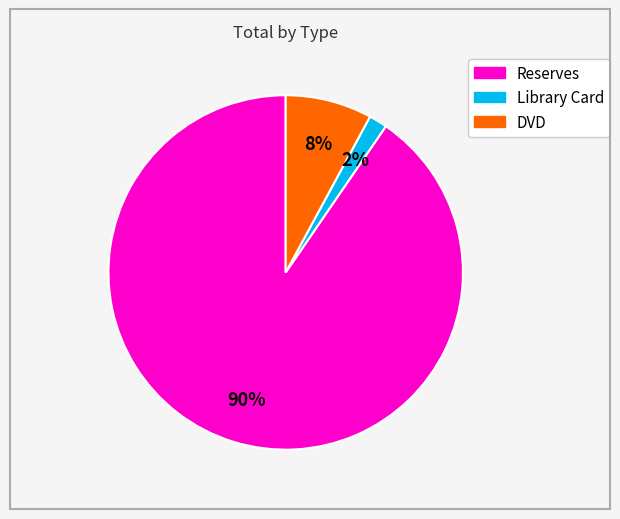

Count the number of slices in the pie.

3